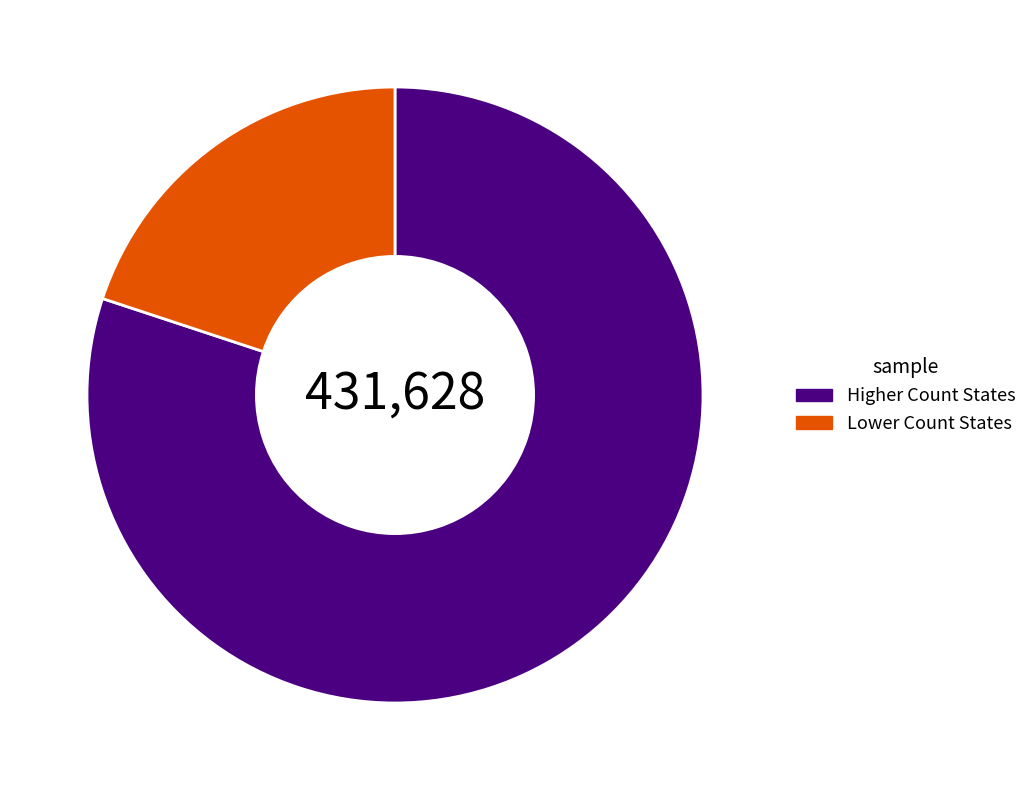

Which has a higher value, Lower Count States or Higher Count States?

Higher Count States